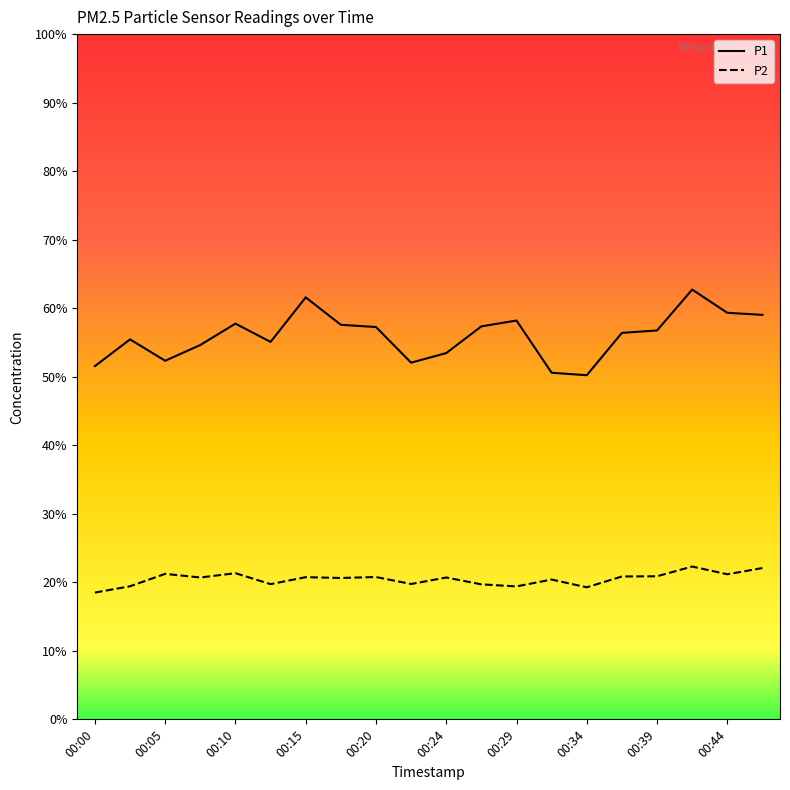

True or false: P1 and P2 intersect in this chart.

False